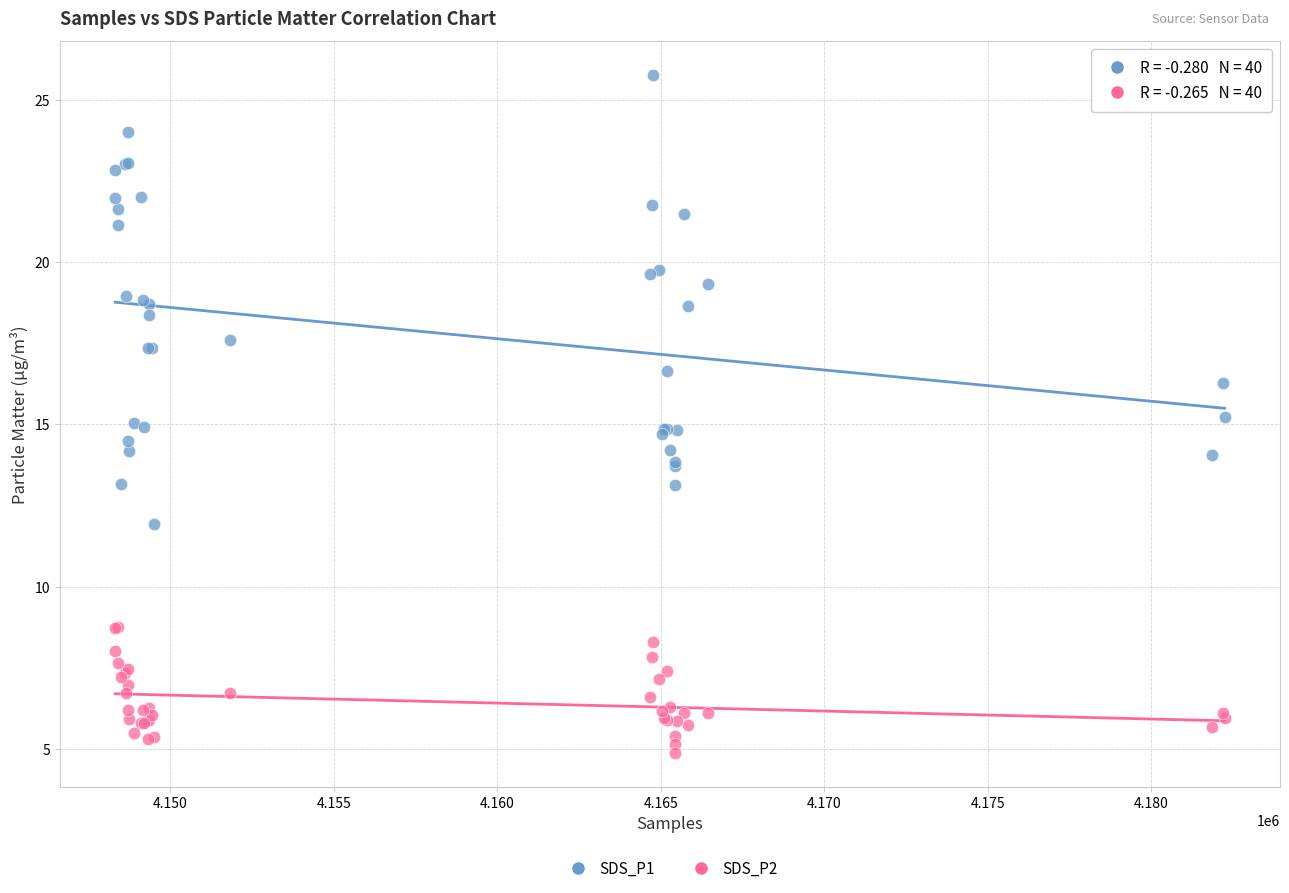

Which series contains the lowest Y value?

SDS_P2